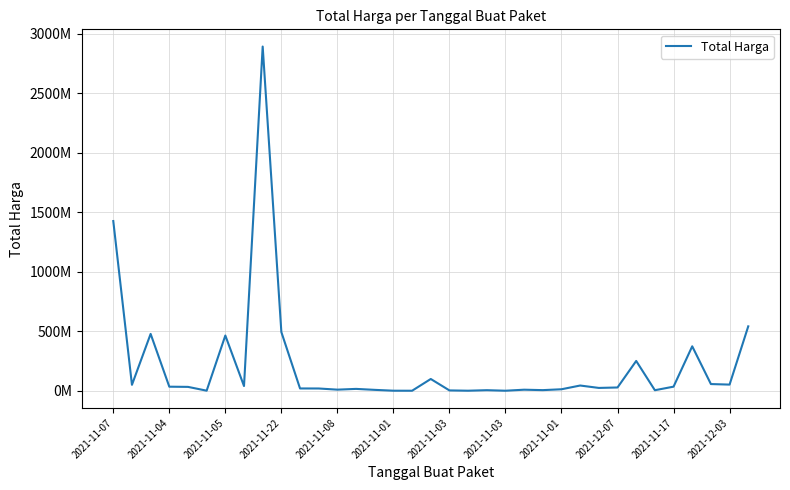

What is the label of the 11th point from the left?

2021-11-17